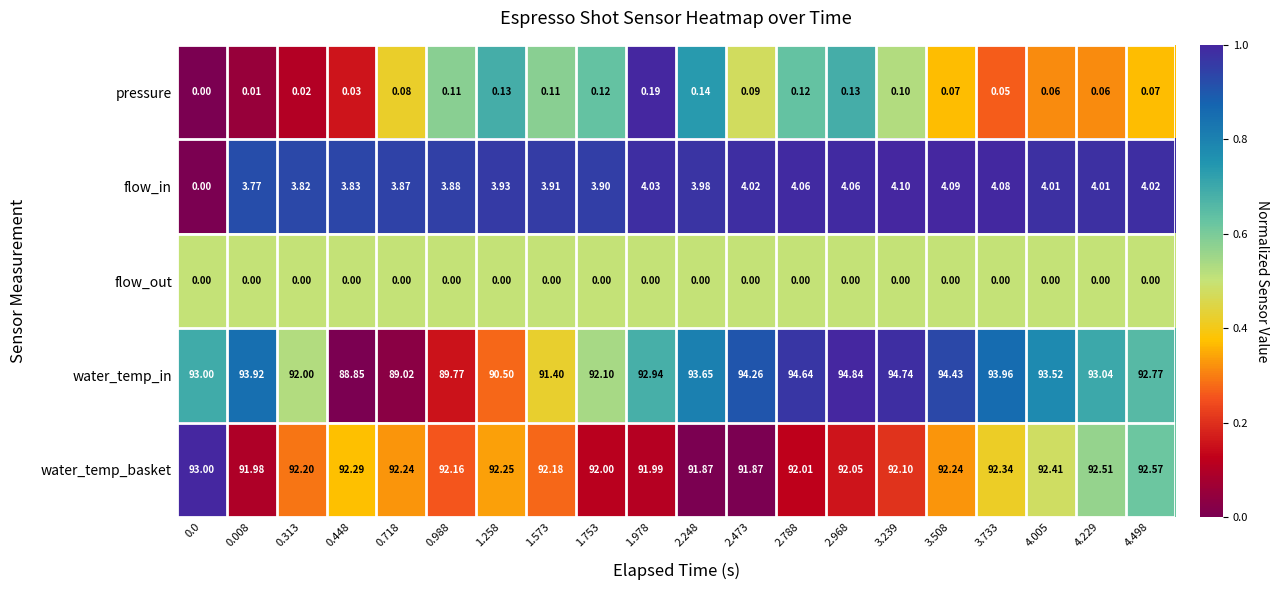

Which series has the largest total across all categories?

water_temp_in